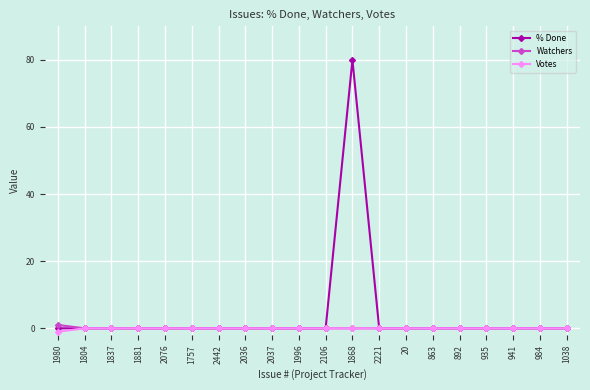

How many lines are shown in the chart?

3